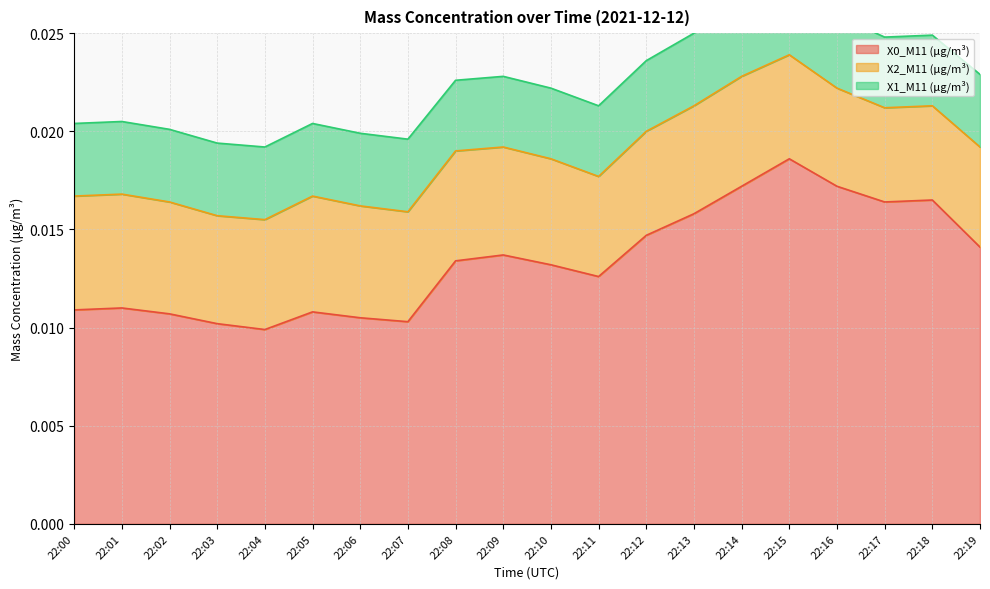

True or false: X1_M11 (μg/m³) has more than 0 interior local peaks.

False